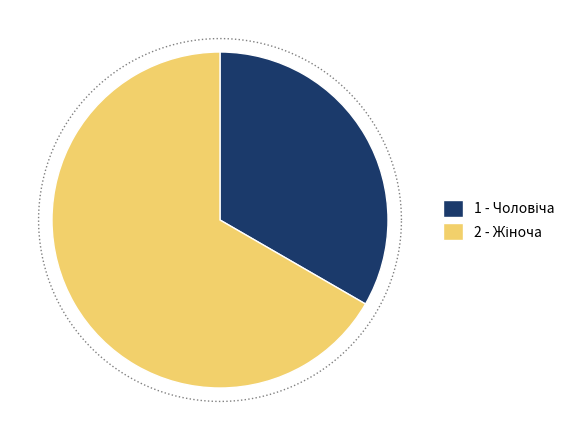

Does Чоловіча represent more than half of the total?

No